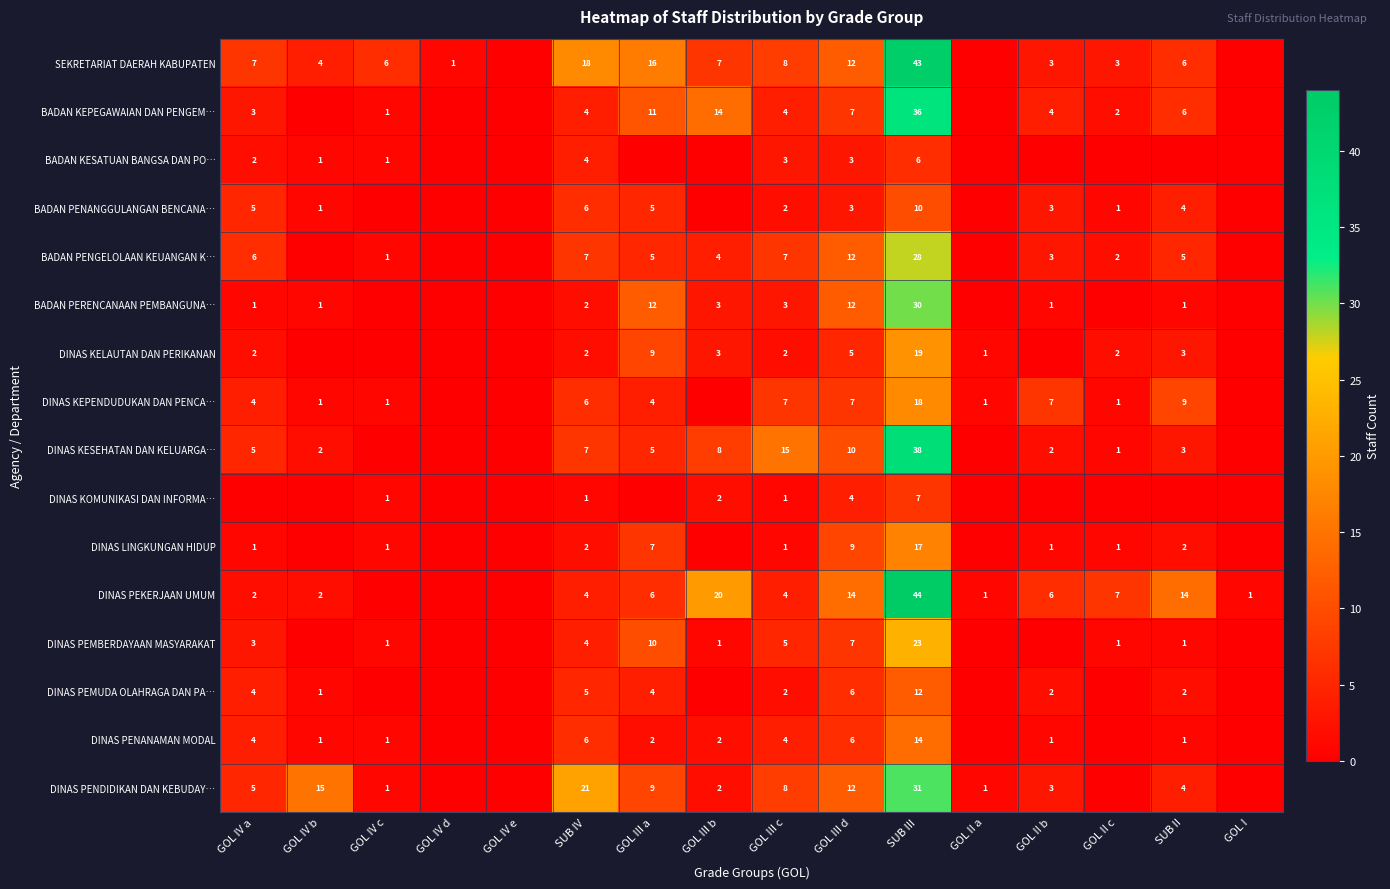

Is the value of DINAS PENDIDIKAN DAN KEBUDAY… at GOL III c greater than the value of SEKRETARIAT DAERAH KABUPATEN at GOL II b?

Yes